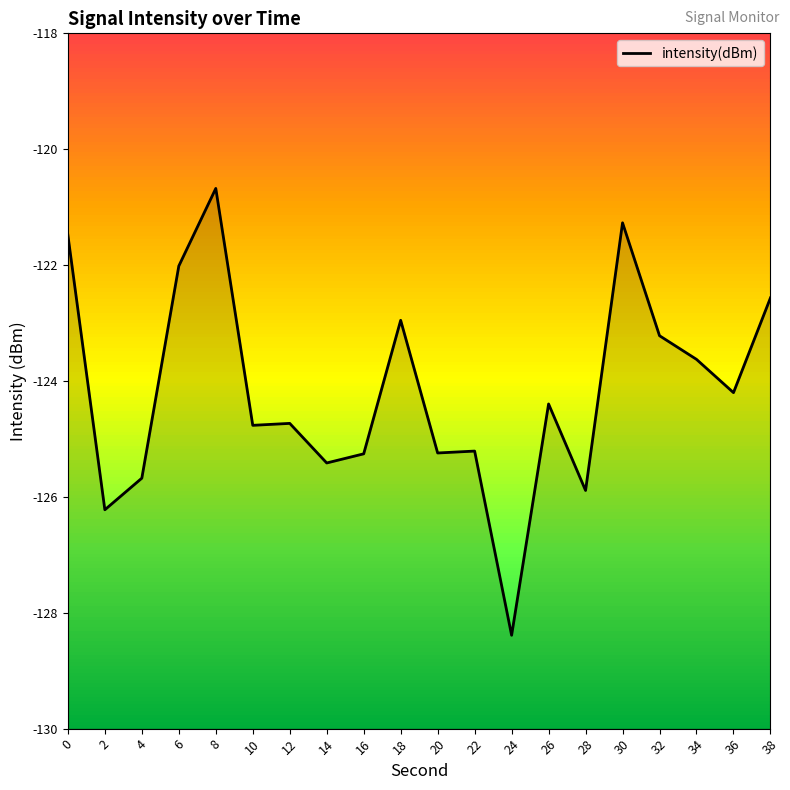

What is the sum of all values?

-2483.2